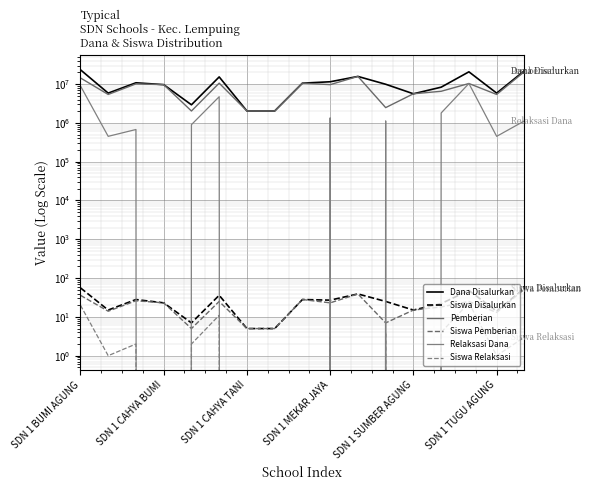

True or false: Siswa Disalurkan and Siswa Pemberian intersect in this chart.

False